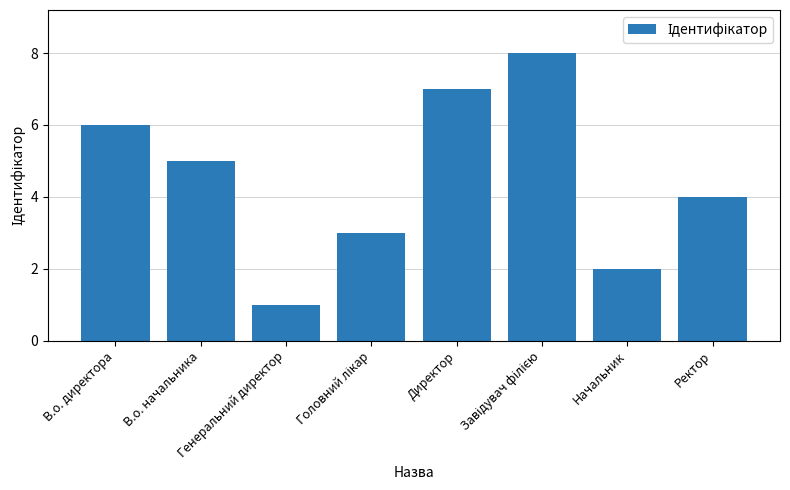

What is the change in value from В.о. директора to Директор?

+1